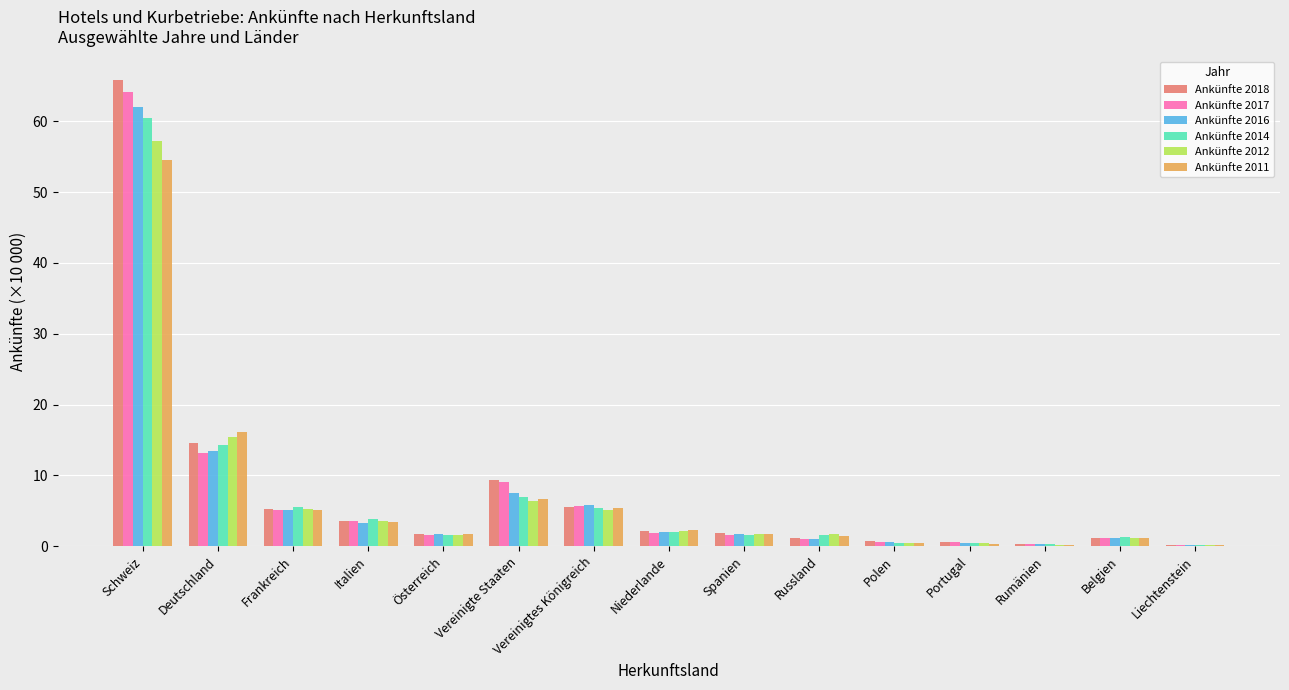

Which series changed the most between Vereinigtes Königreich and Polen?

Ankünfte 2016